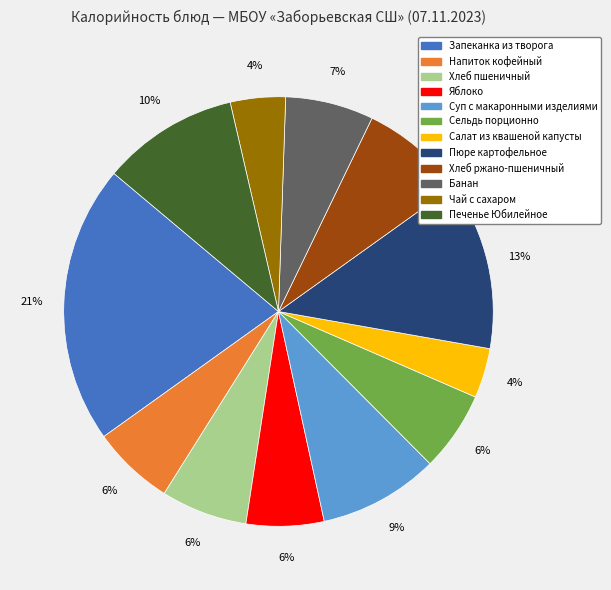

To the nearest percent, what portion does Чай с сахаром represent?

4%